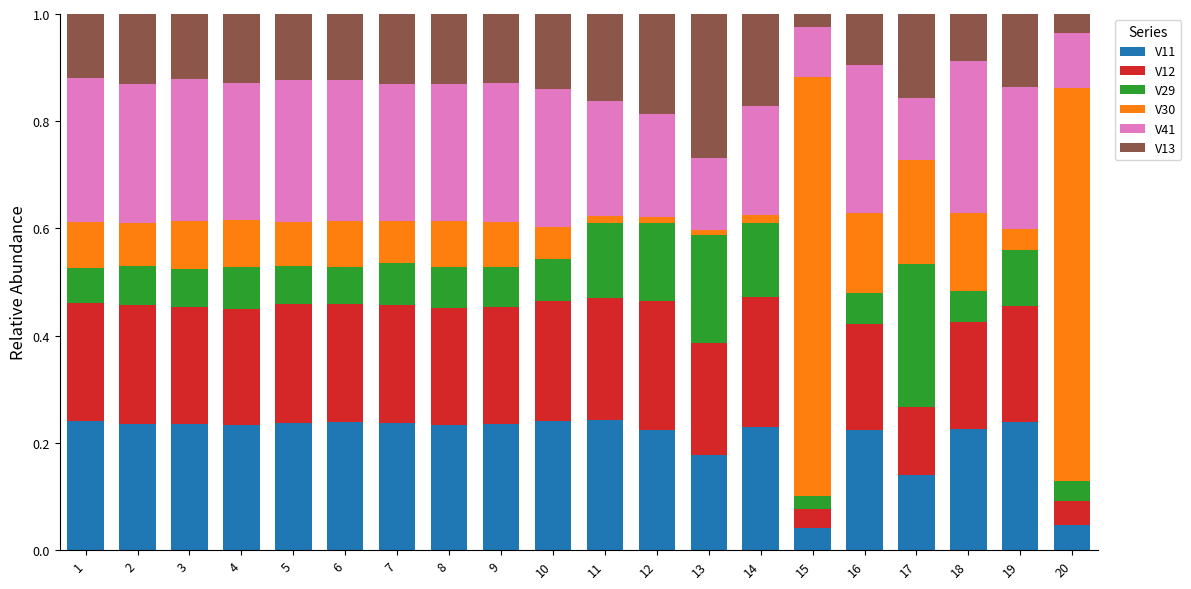

What is the total value across all series at 4?

1.0